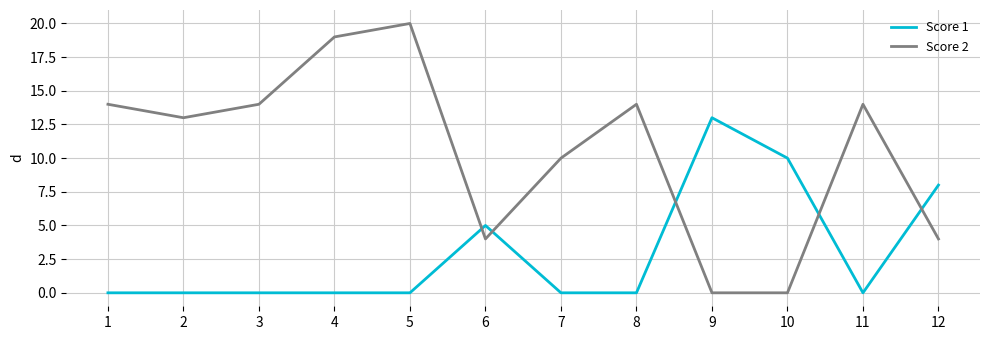

What is the difference between the maximum and minimum values in the Score 2 series?

20